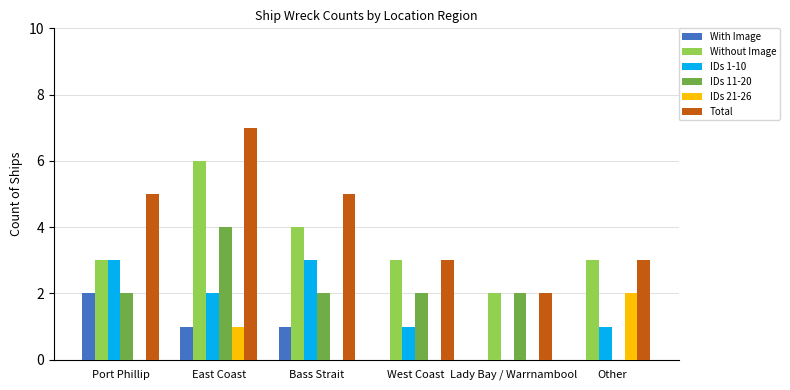

At which label is IDs 21-26 closest to 1?

East Coast